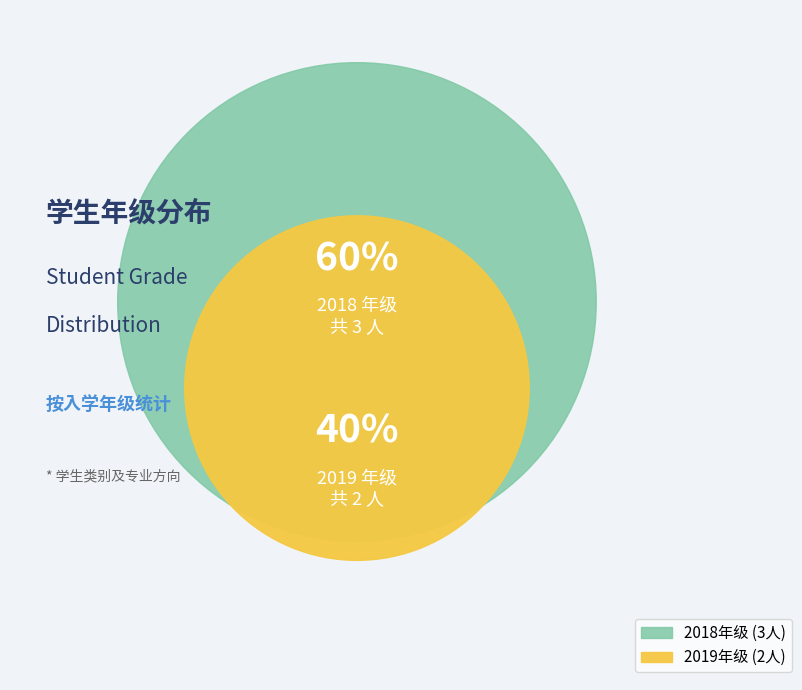

How many segments does this pie chart have?

2